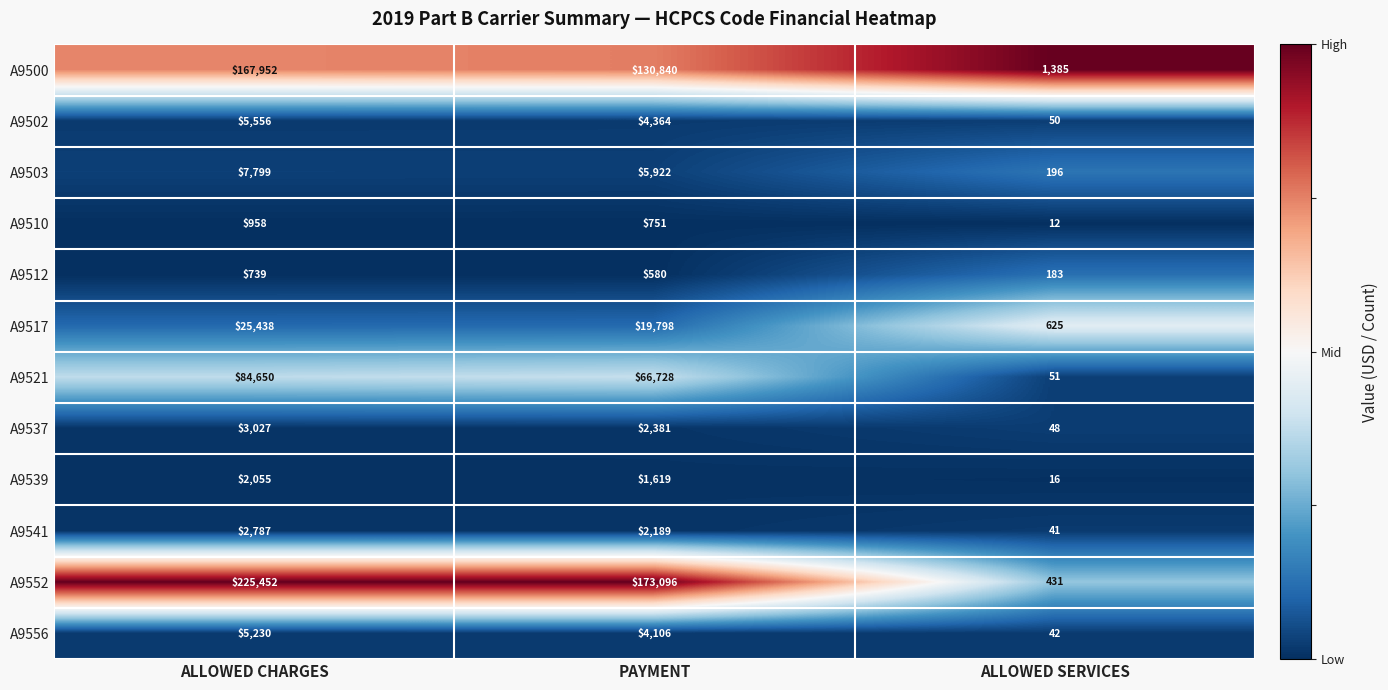

Rank the categories by A9556 value from highest to lowest.

ALLOWED CHARGES, PAYMENT, ALLOWED SERVICES